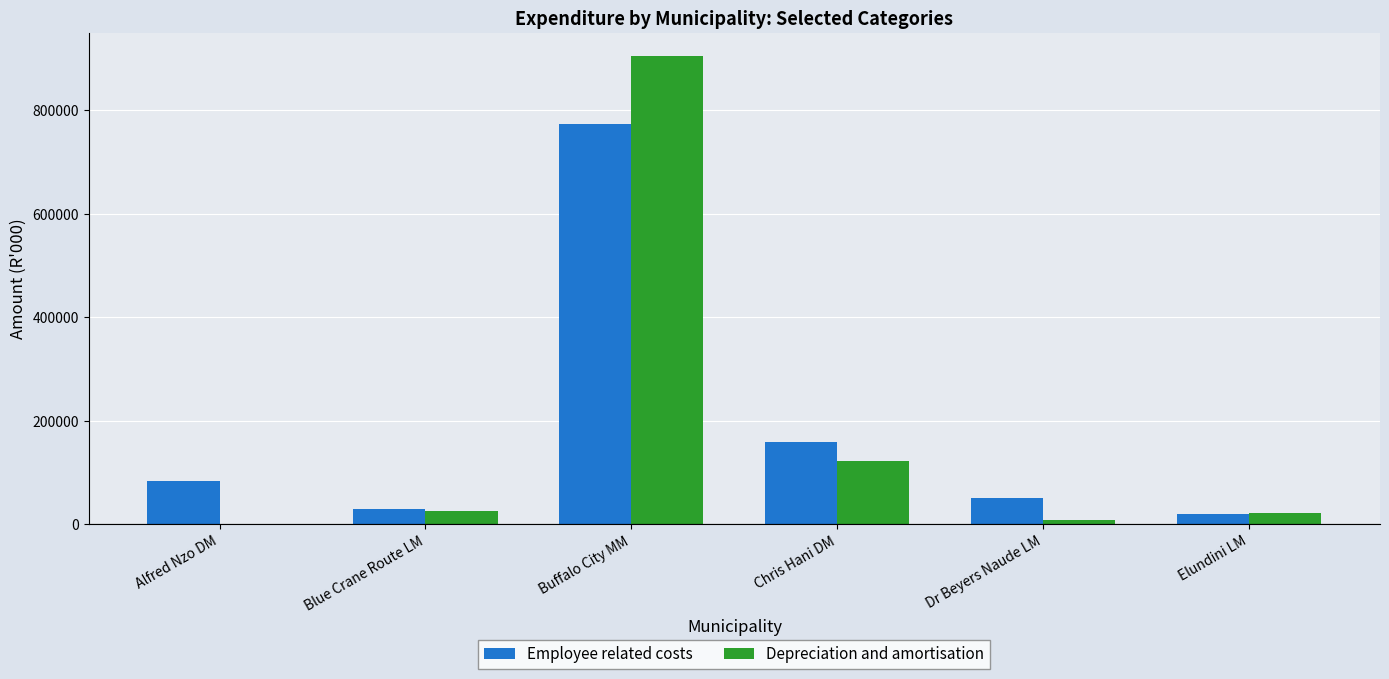

How many positive values does the Depreciation and amortisation series have?

5